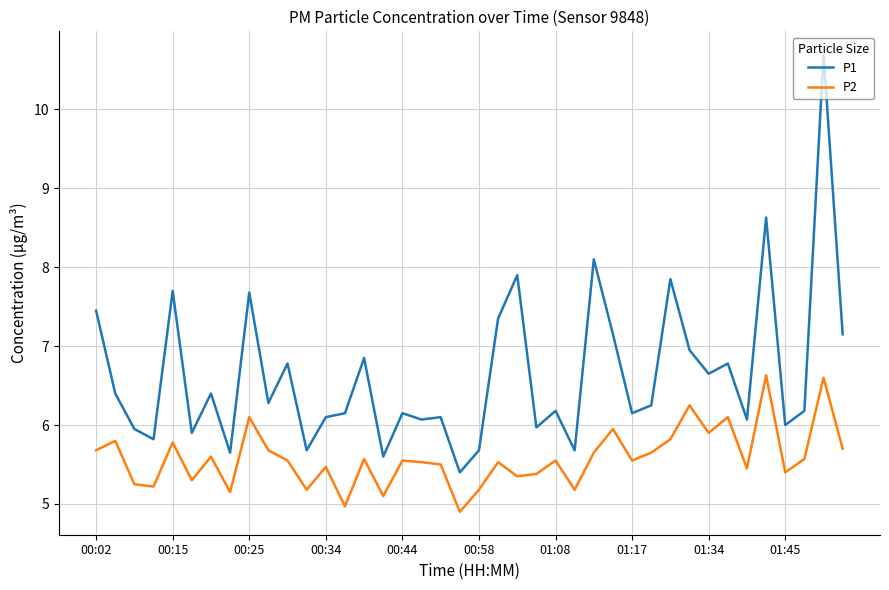

True or false: P1 has more than 1 interior local peaks.

True